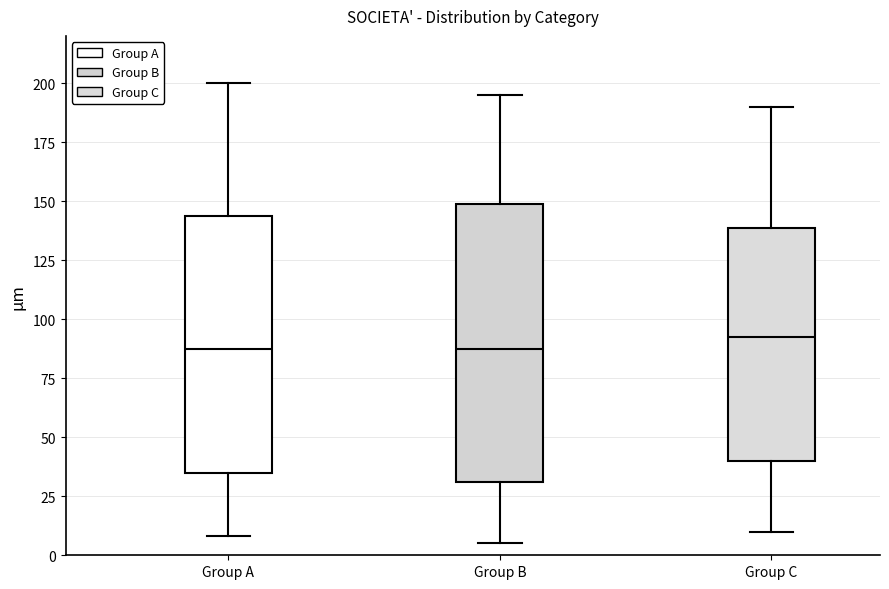

Which box is the tallest, from its lower edge to its upper edge?

Group B